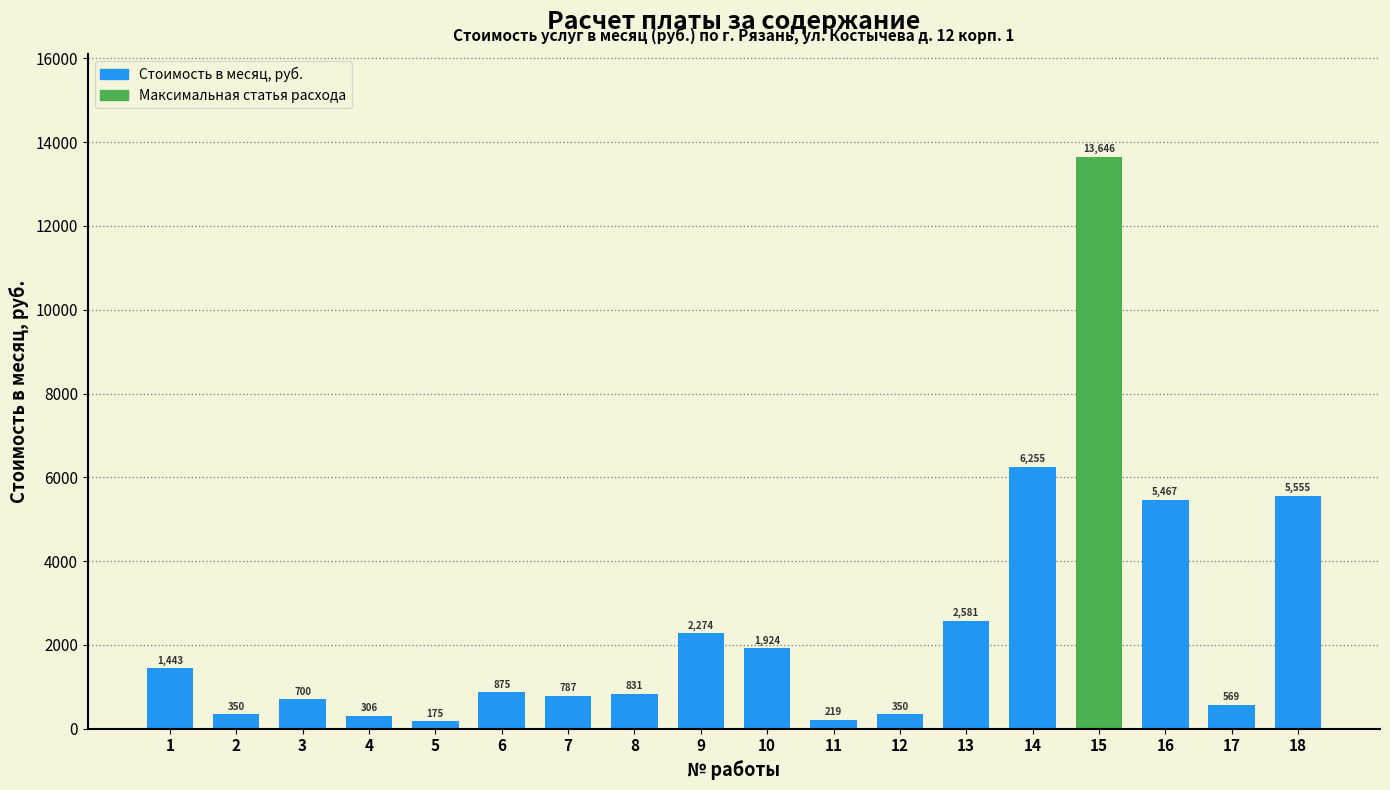

The value at 10 is 1924.5. True or false?

True